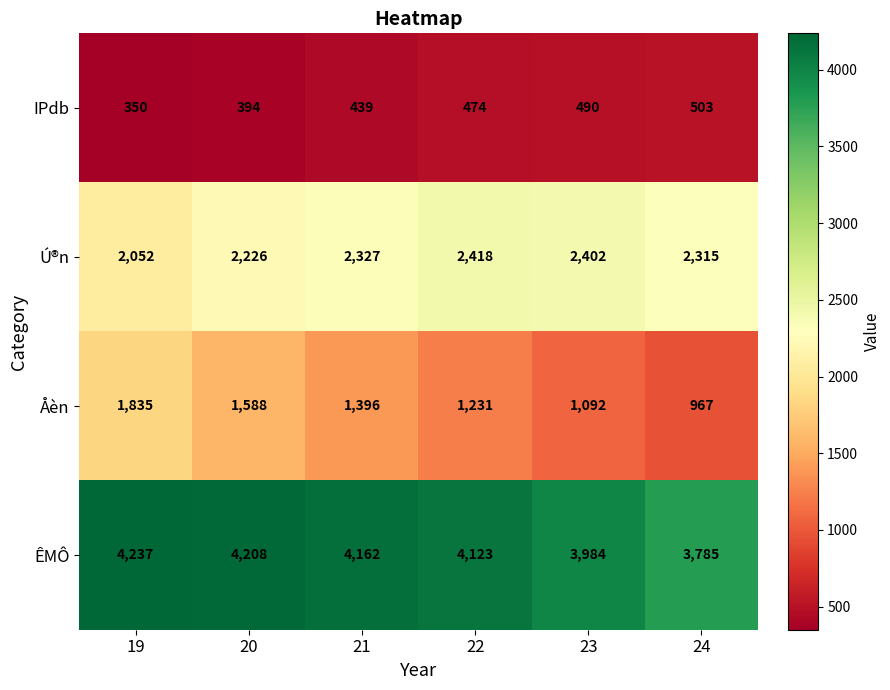

Count the Åèn values in the range 1092 to 1588.

4